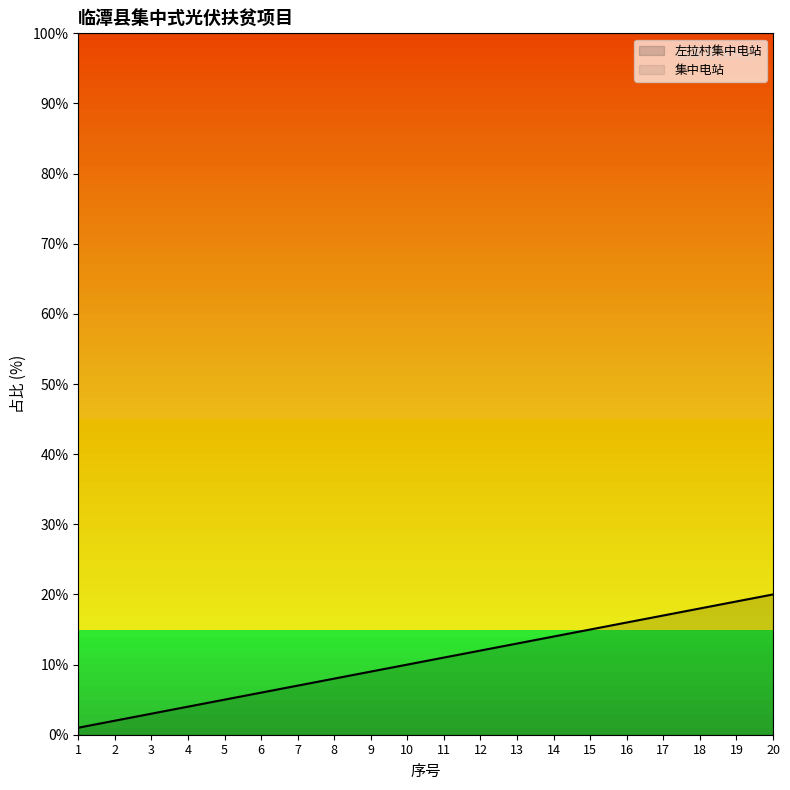

Which has a higher value, 16 or 2?

16